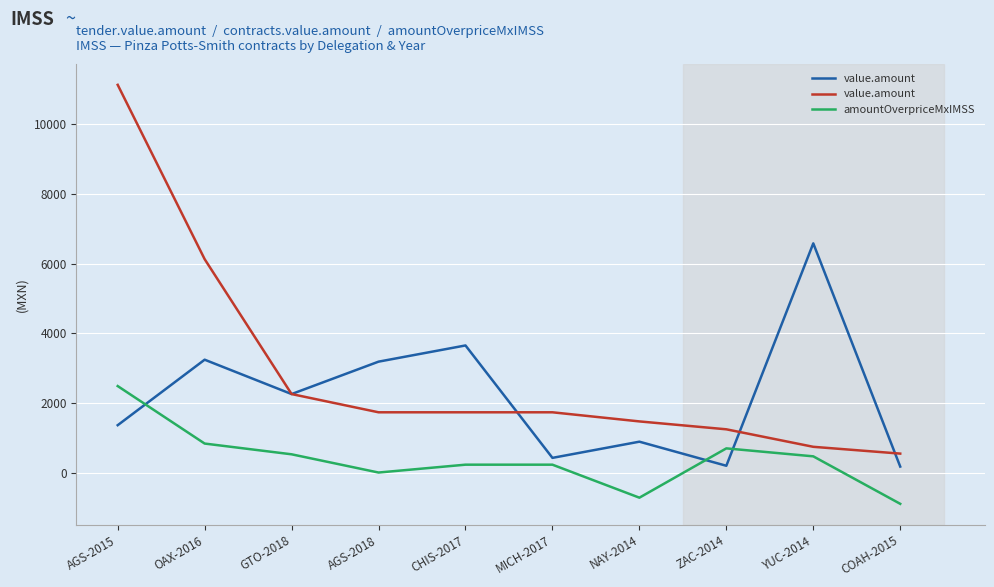

What is the spread (max minus min) of values at COAH-2015?

1437.6